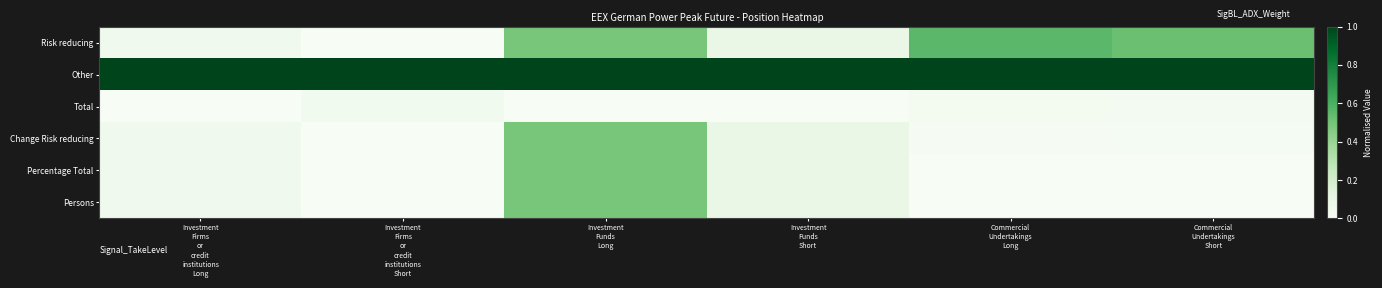

What is the spread (max minus min) of values at Investment
Firms
or
credit
institutions
Short?

1.0